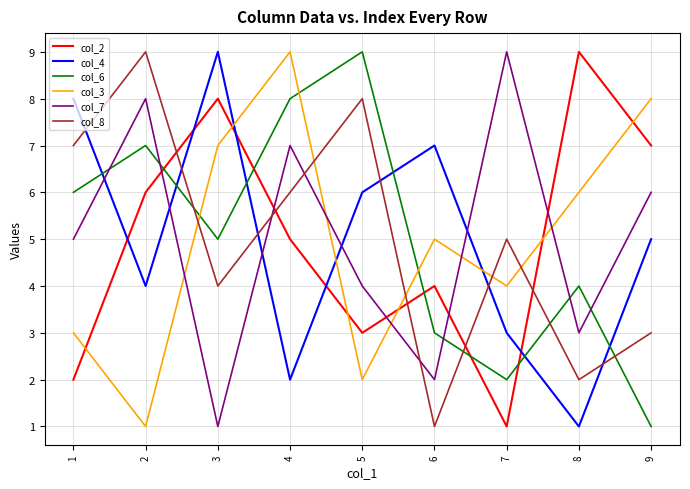

What is the difference between the maximum and minimum values in the col_2 series?

8